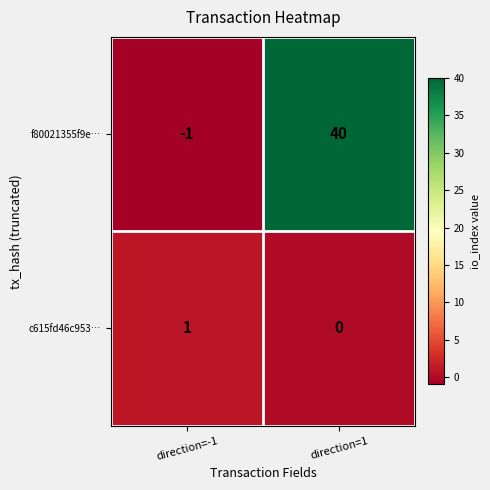

At which category does the chart reach its peak across all series?

direction=1